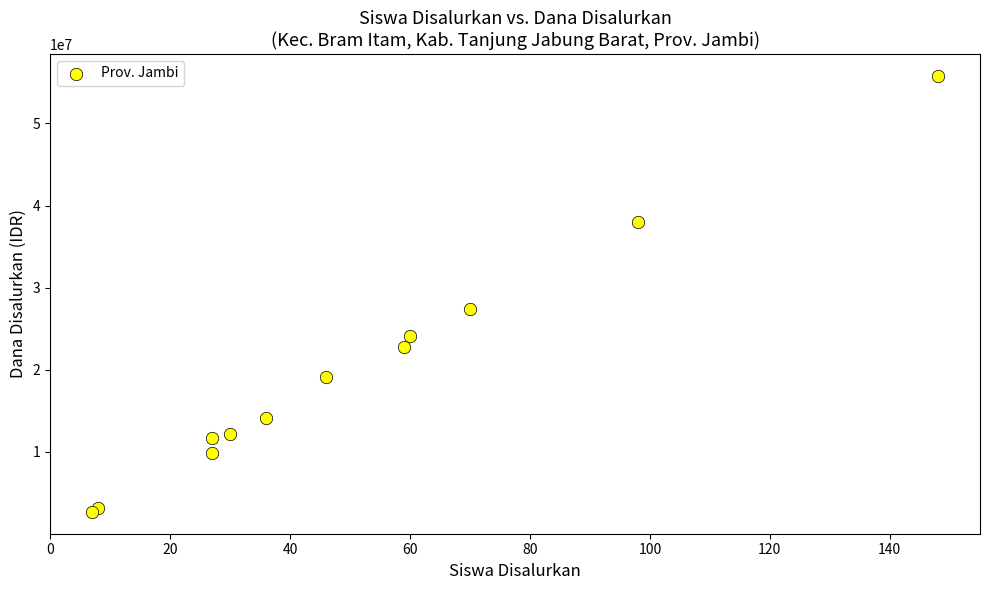

What Y value in the scatter plot is closest to 29250000?

27450000